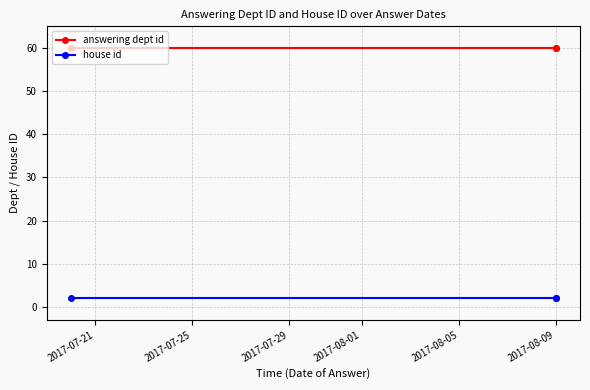

Which has a higher value, 2017-07-21 or 2017-07-25?

2017-07-21